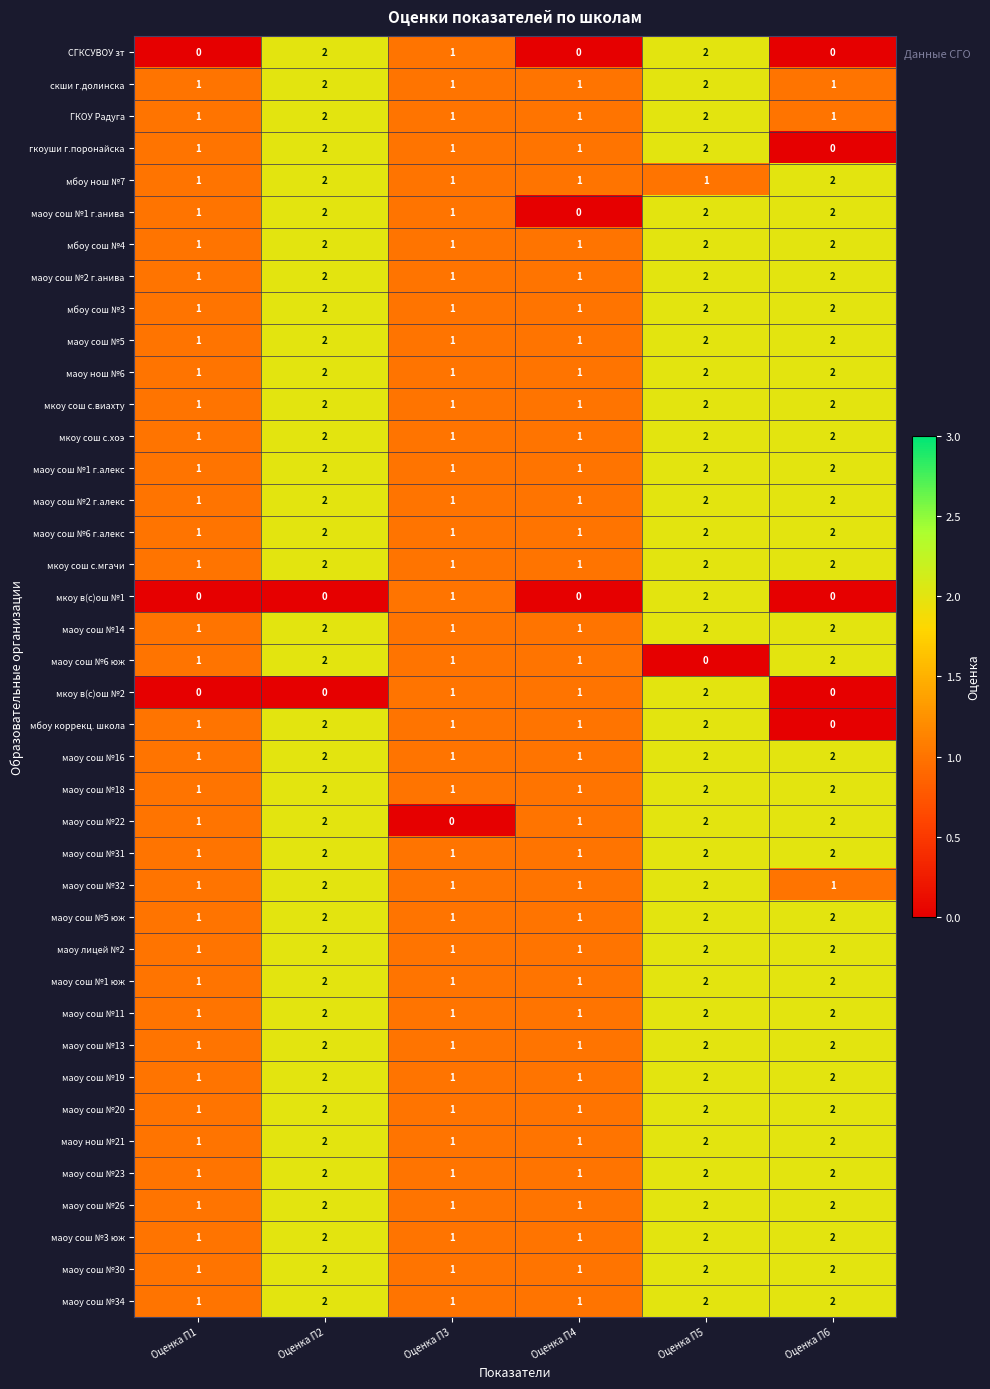

What is the sum of all мкоу сош с.виахту values?

9